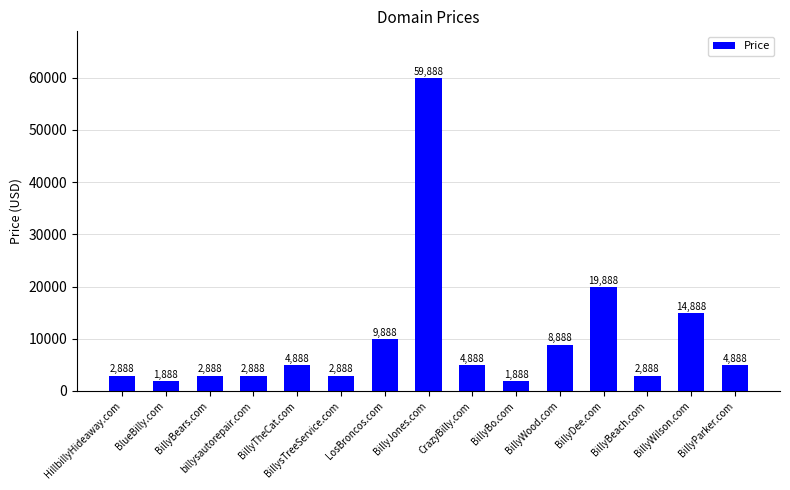

Reading left to right, list all the values displayed in this chart.

HillbillyHideaway.com=2888	BlueBilly.com=1888	BillyBears.com=2888	billysautorepair.com=2888	BillyTheCat.com=4888	BillysTreeService.com=2888	LosBroncos.com=9888	BillyJones.com=59888	CrazyBilly.com=4888	BillyBo.com=1888	BillyWood.com=8888	BillyDee.com=19888	BillyBeach.com=2888	BillyWilson.com=14888	BillyParker.com=4888